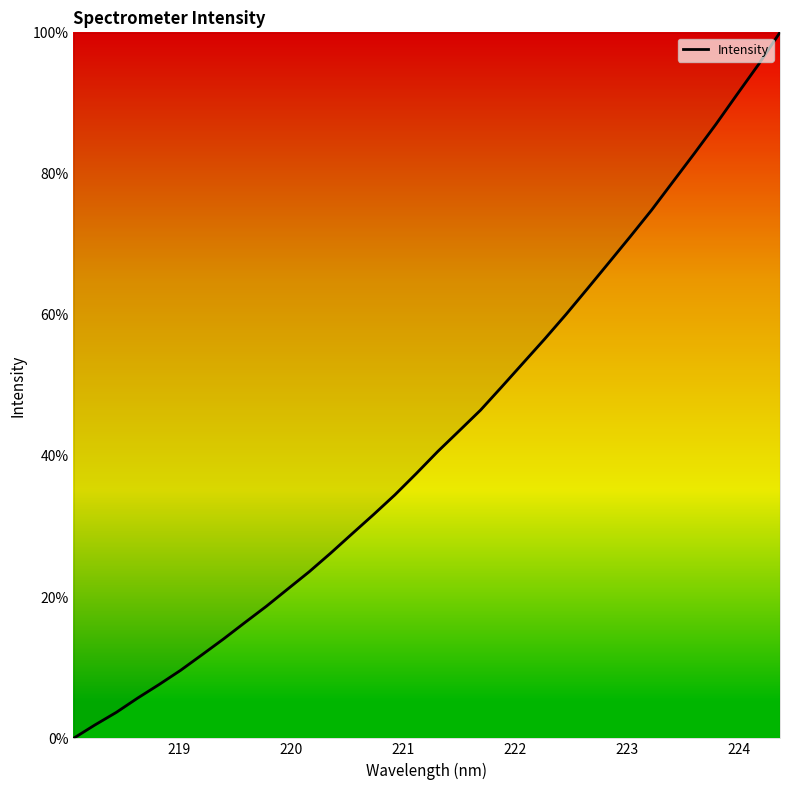

What is the greatest value displayed?

100.0